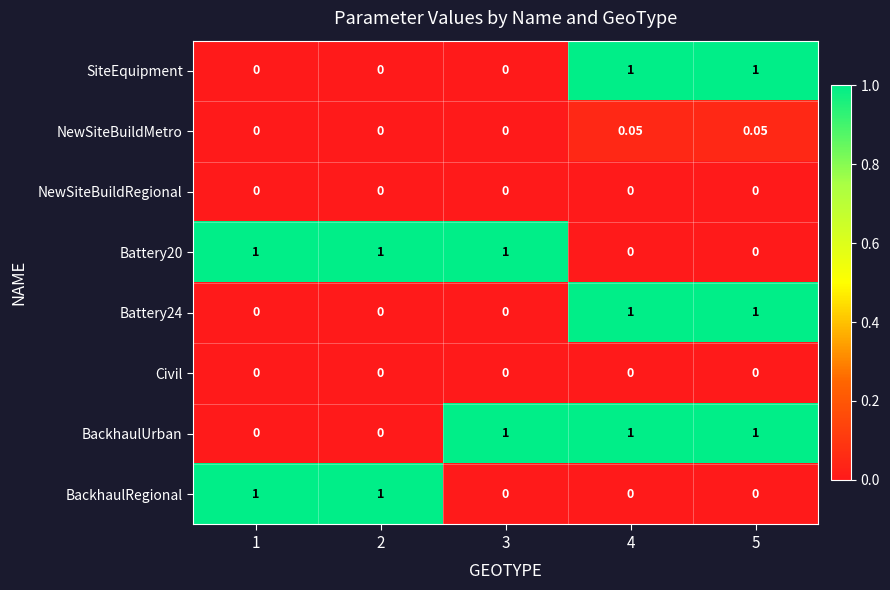

Is the value of SiteEquipment at 3 greater than the value of Battery24 at 4?

No